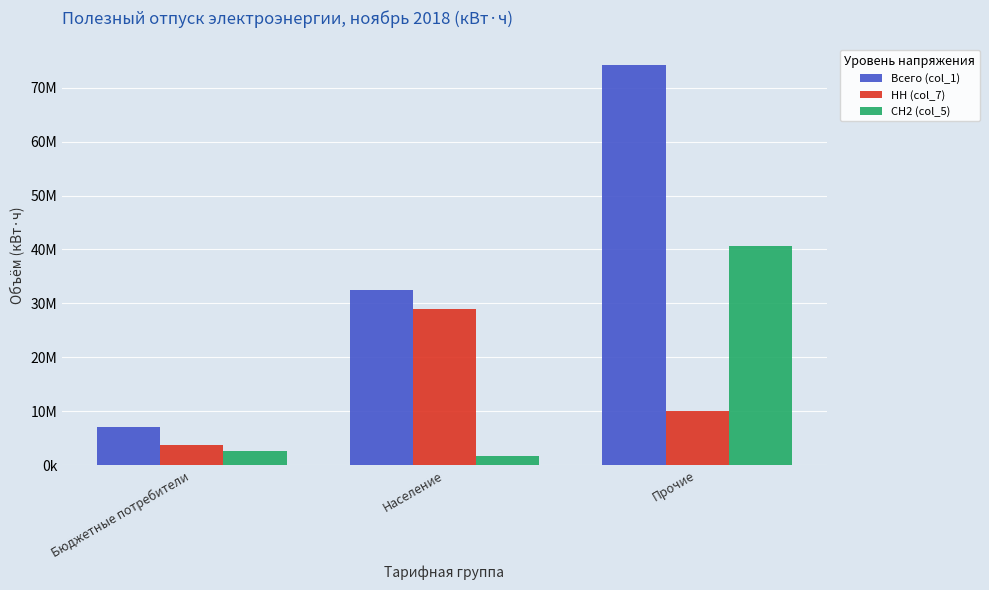

The Всего (col_1) series shows 32433864 at Население. True or false?

True